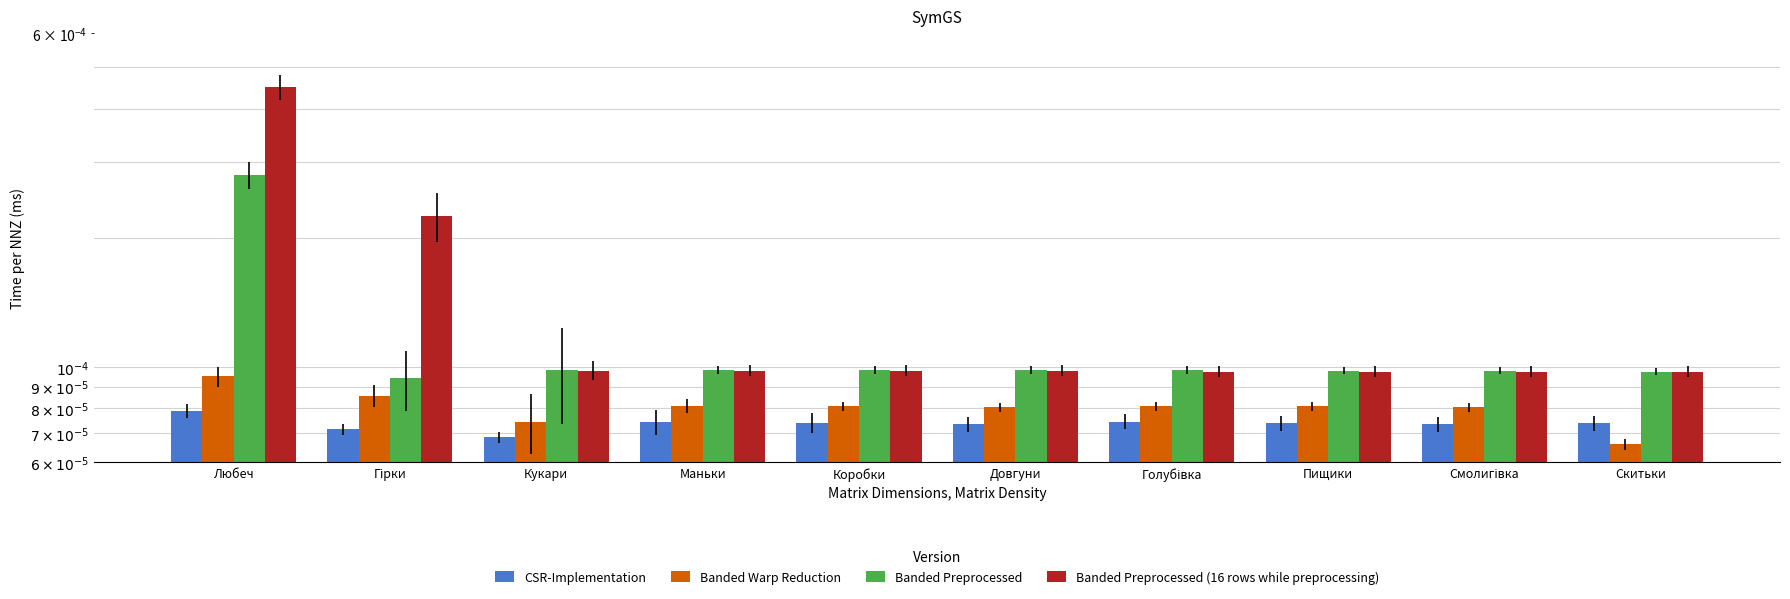

Which series changed the most between Гірки and Кукари?

Banded Preprocessed (16 rows while preprocessing)